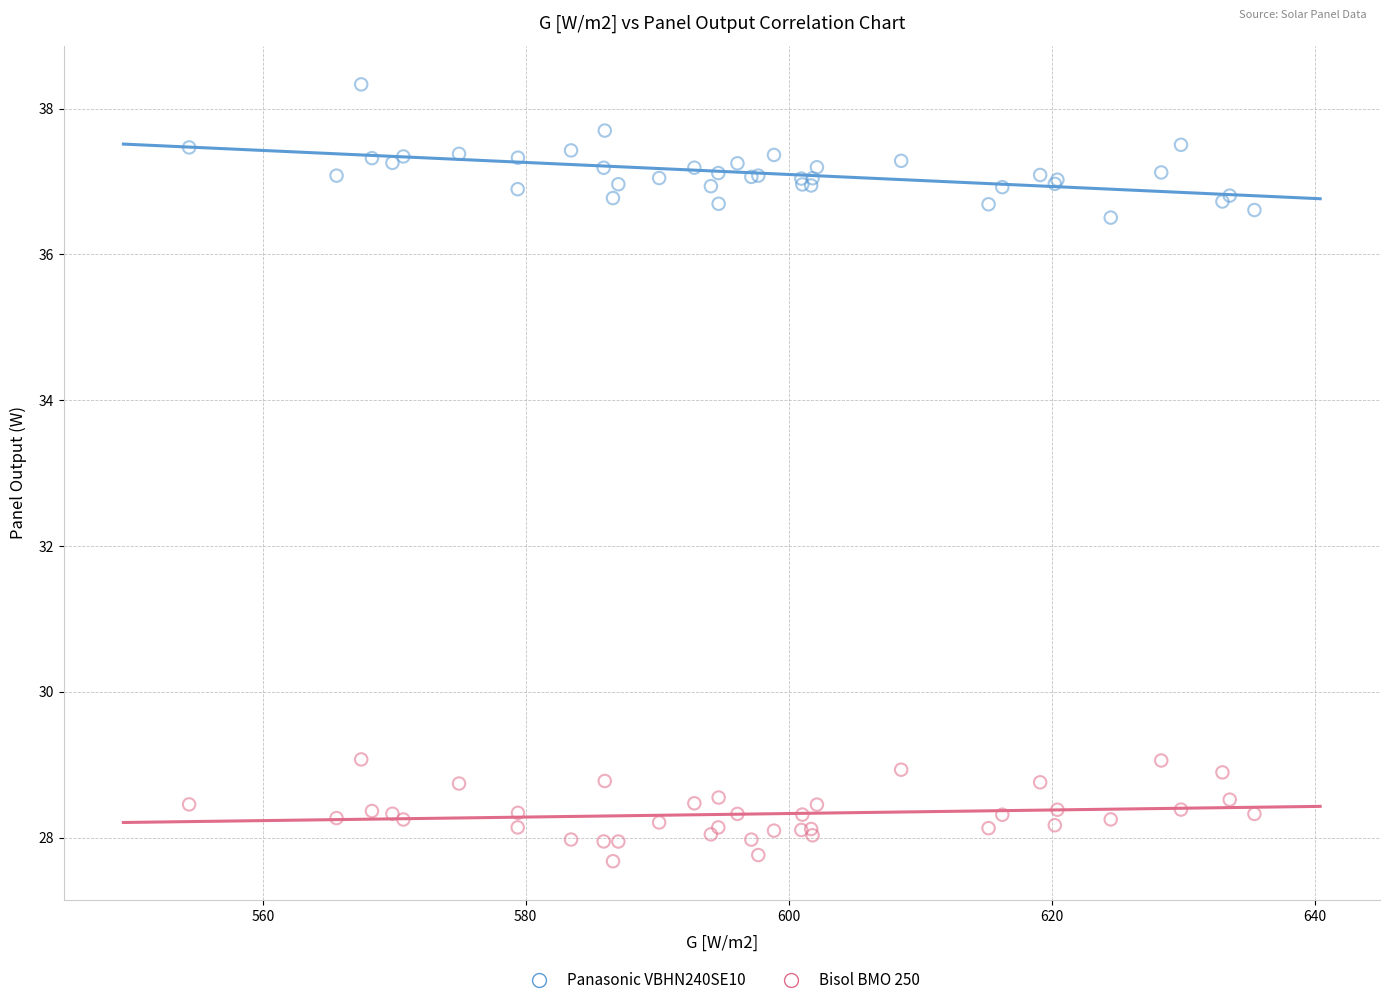

Which series contains the lowest Y value?

Bisol BMO 250